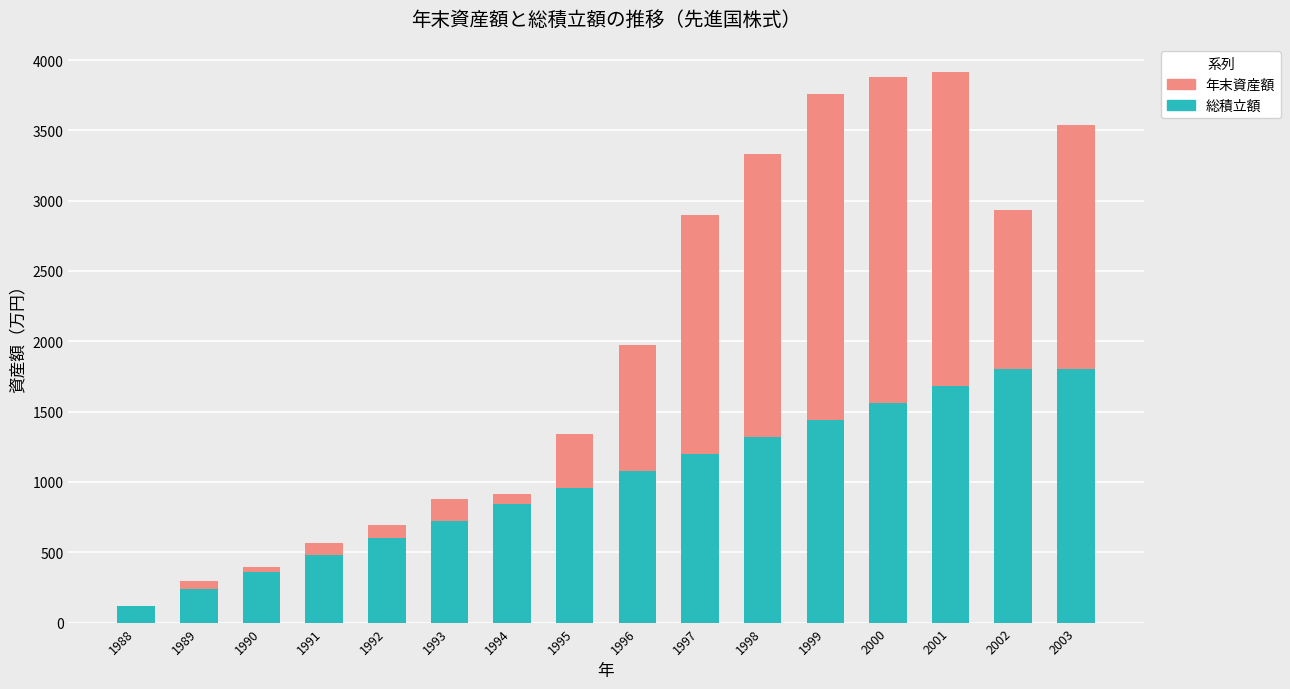

The 総積立額 series shows 600.0 at 1992. True or false?

True